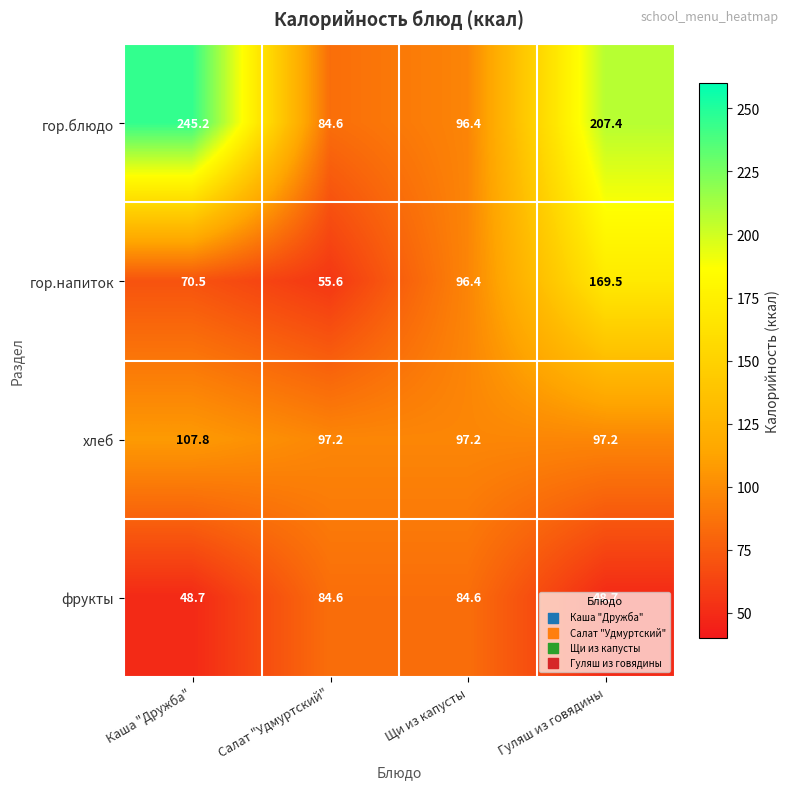

Which series has the widest spread of values?

гор.блюдо